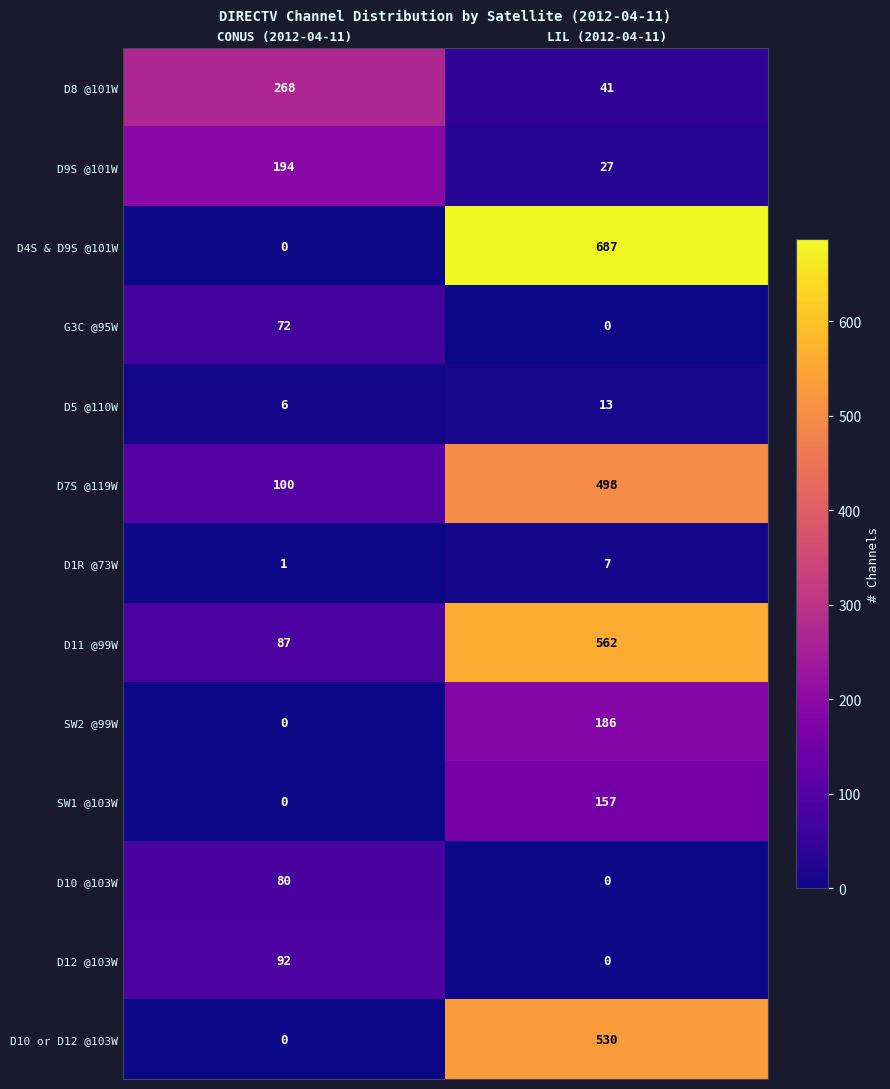

Reading left to right, extract all data points from this chart.

D8 @101W: CONUS (2012-04-11)=268	LIL (2012-04-11)=41
D9S @101W: CONUS (2012-04-11)=194	LIL (2012-04-11)=27
D4S & D9S @101W: CONUS (2012-04-11)=0	LIL (2012-04-11)=687
G3C @95W: CONUS (2012-04-11)=72	LIL (2012-04-11)=0
D5 @110W: CONUS (2012-04-11)=6	LIL (2012-04-11)=13
D7S @119W: CONUS (2012-04-11)=100	LIL (2012-04-11)=498
D1R @73W: CONUS (2012-04-11)=1	LIL (2012-04-11)=7
D11 @99W: CONUS (2012-04-11)=87	LIL (2012-04-11)=562
SW2 @99W: CONUS (2012-04-11)=0	LIL (2012-04-11)=186
SW1 @103W: CONUS (2012-04-11)=0	LIL (2012-04-11)=157
D10 @103W: CONUS (2012-04-11)=80	LIL (2012-04-11)=0
D12 @103W: CONUS (2012-04-11)=92	LIL (2012-04-11)=0
D10 or D12 @103W: CONUS (2012-04-11)=0	LIL (2012-04-11)=530